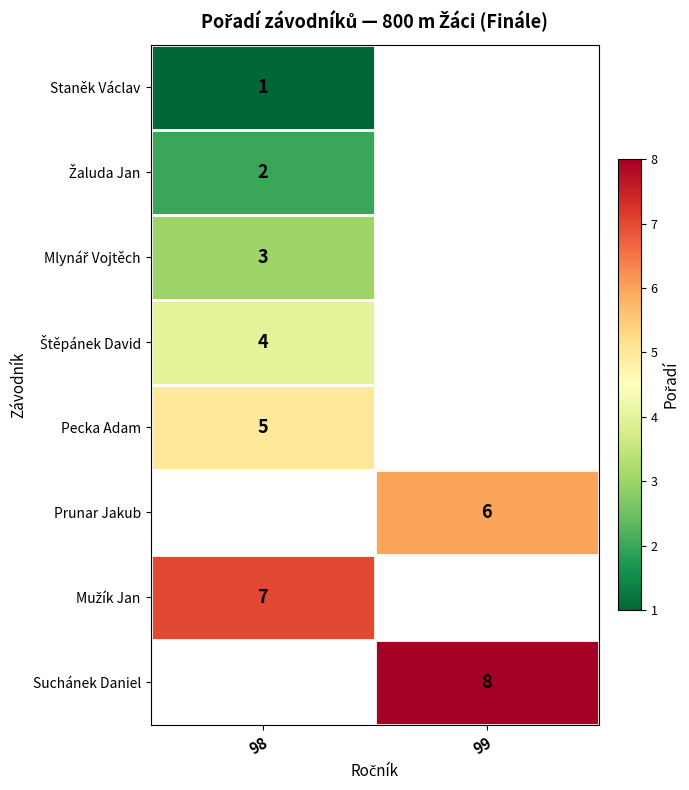

Which has a higher value, 99 or 98?

98